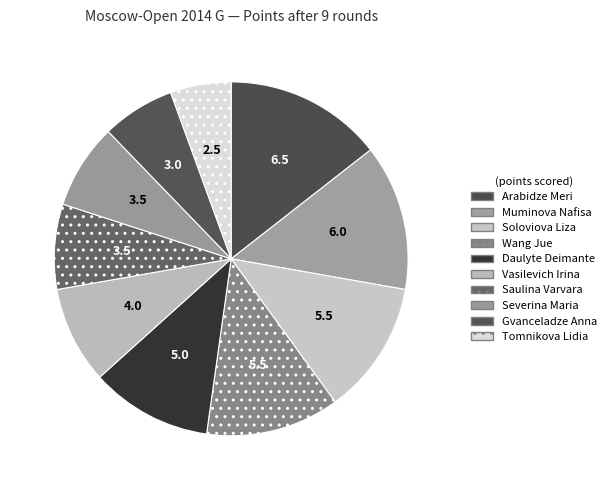

Count the number of slices in the pie.

10